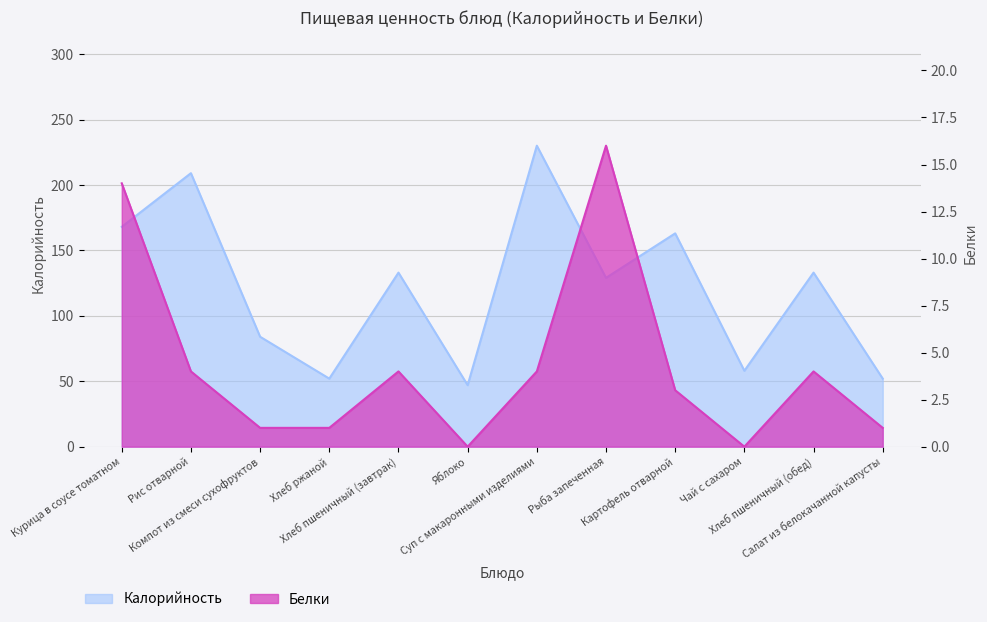

True or false: Белки and Калорийность cross at least once.

False